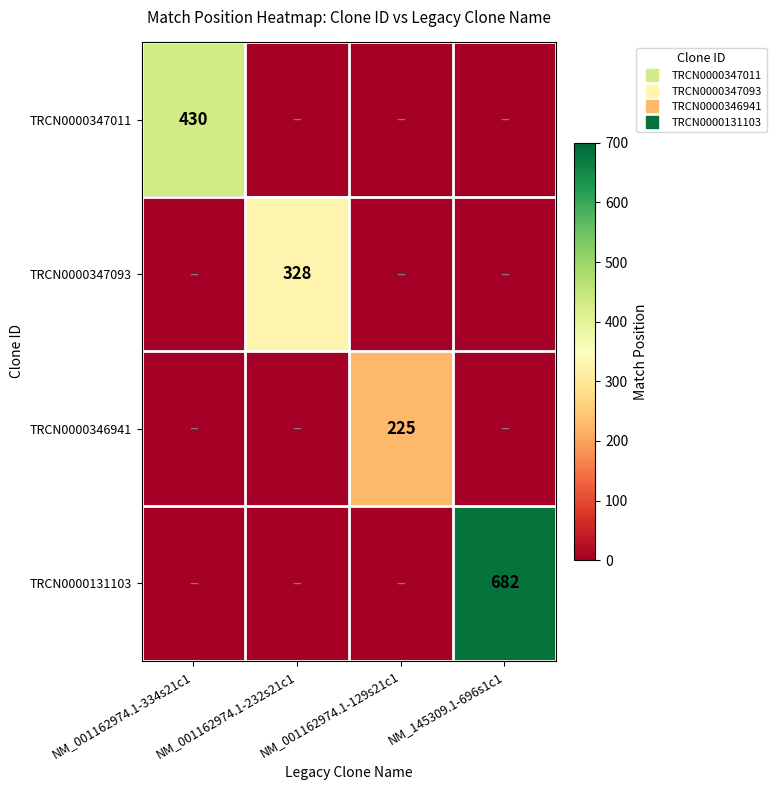

List the series in order of their overall mean, lowest first.

TRCN0000346941, TRCN0000347093, TRCN0000347011, TRCN0000131103